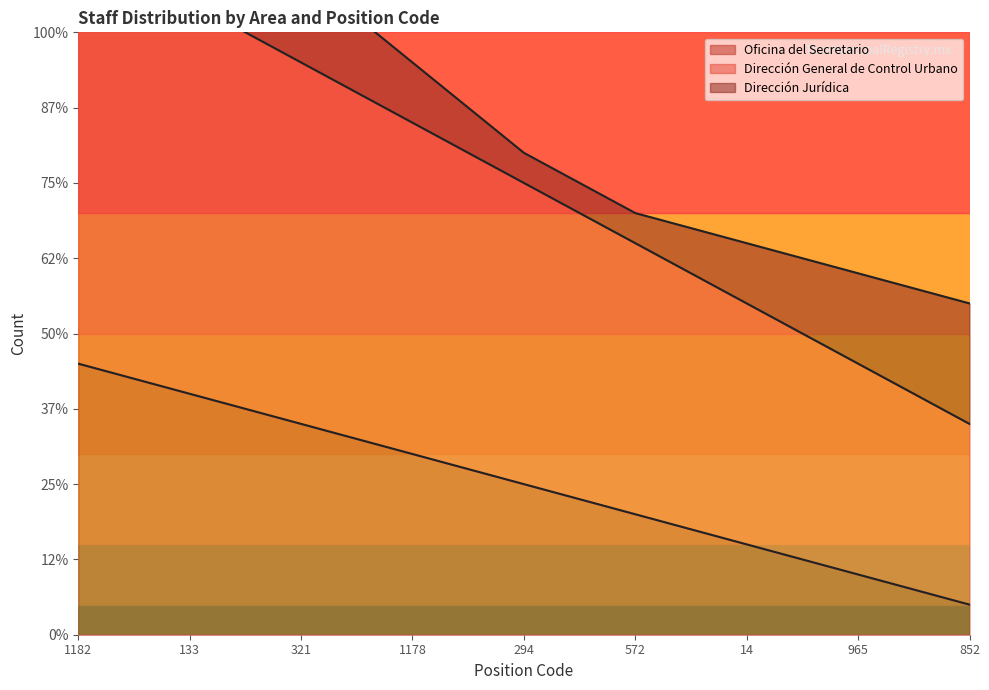

Which category has the lowest value in the Oficina del Secretario series?

852